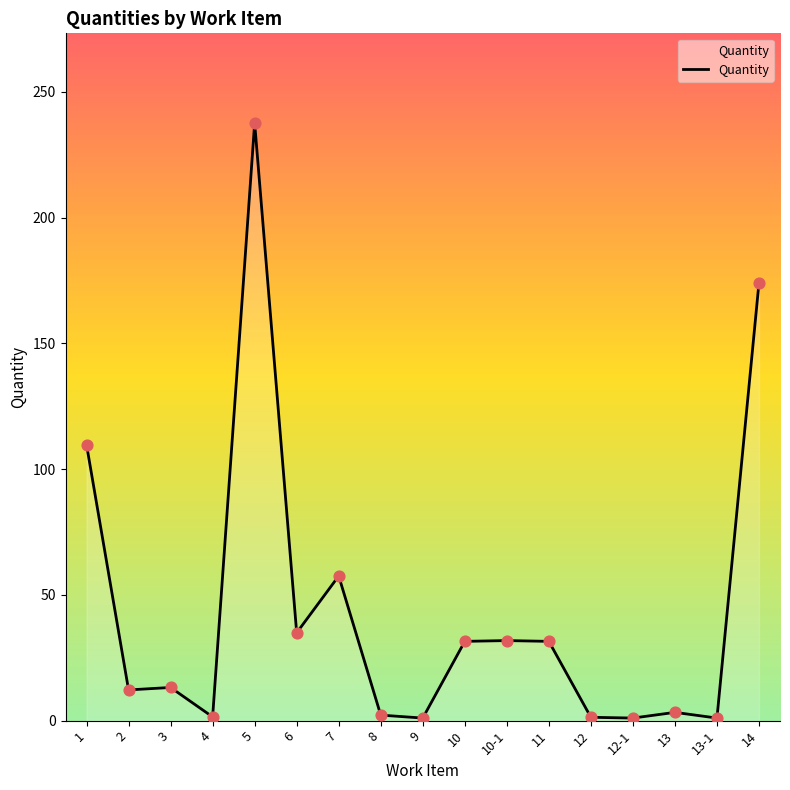

Approximately how many times larger is the value at 11 compared to 7?

0.5